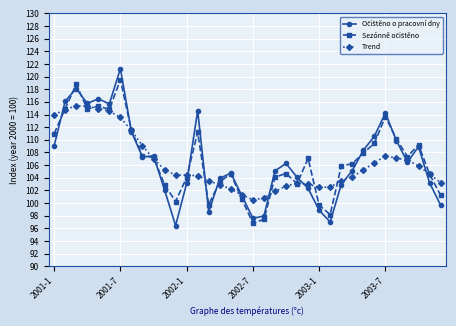

What is the minimum value shown in the chart?

96.4